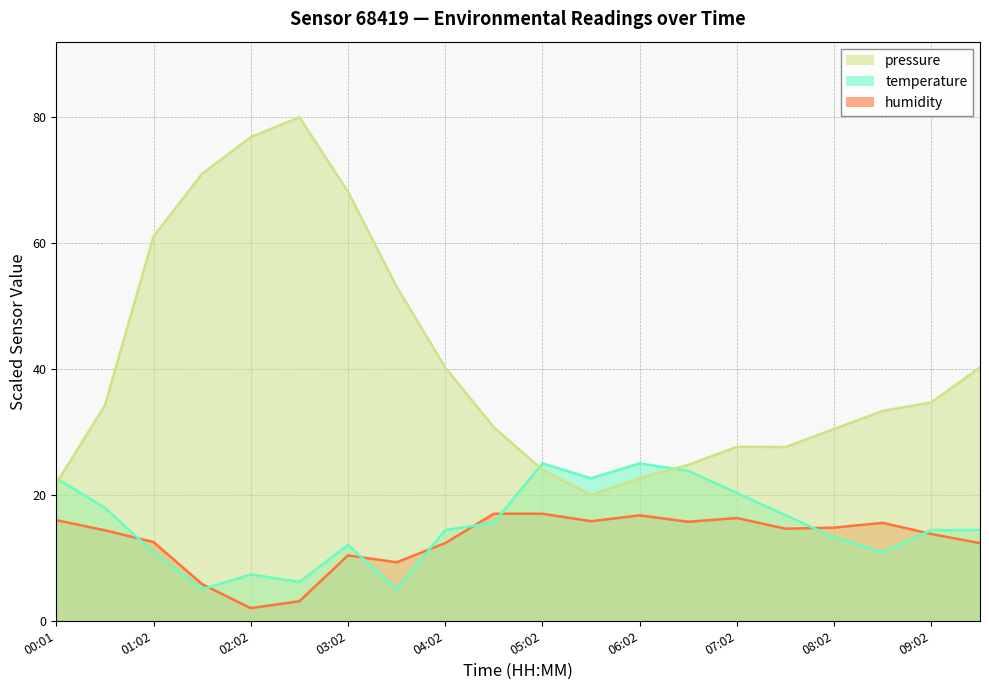

True or false: humidity and pressure intersect in this chart.

False